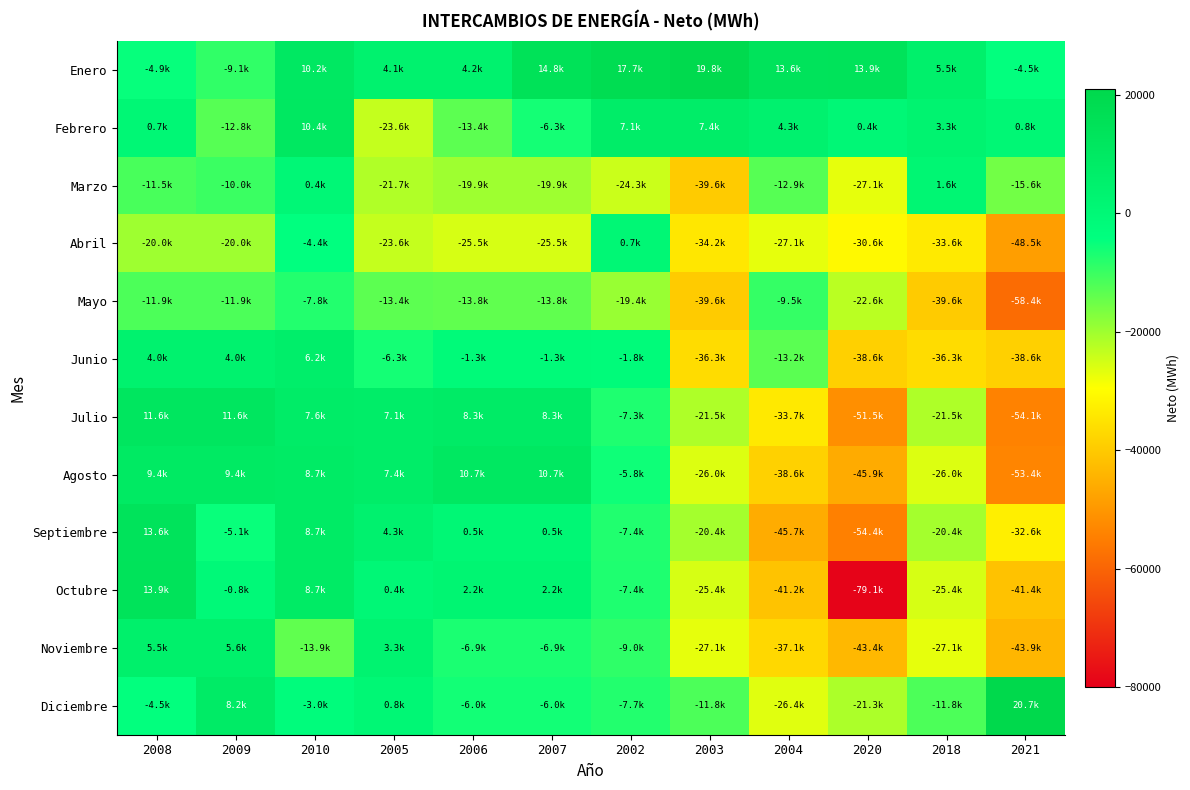

Which series has the largest total across all categories?

Enero